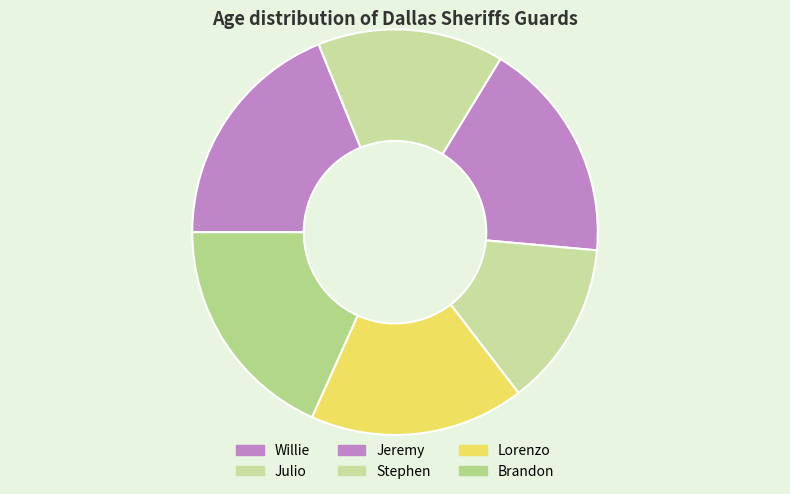

To the nearest percent, what percentage of the pie is Stephen?

13%